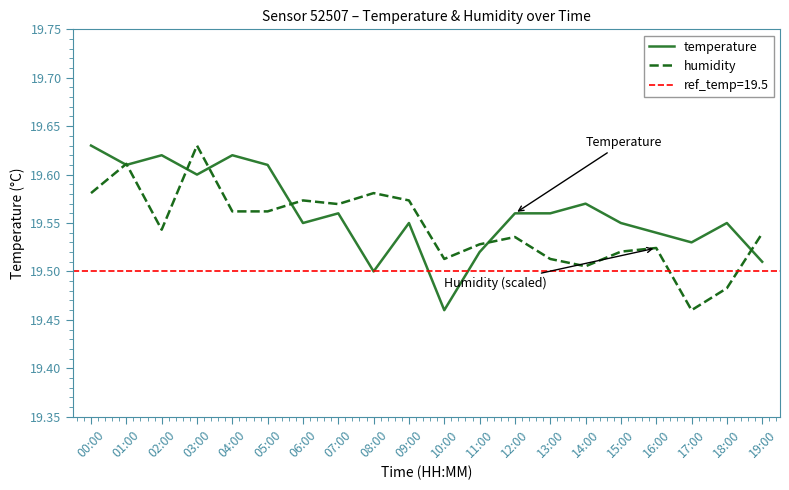

At which category does temperature reach its first local valley?

01:00